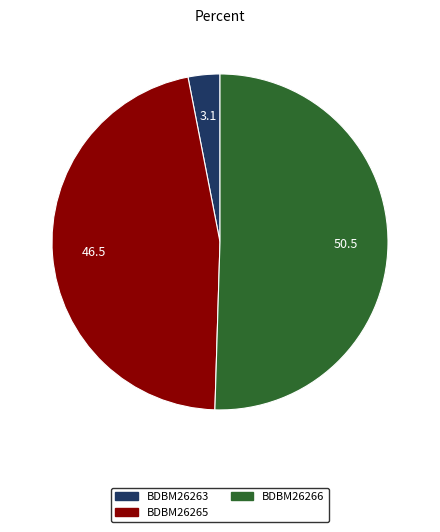

Is the sum of BDBM26265 and BDBM26263 greater than half?

No